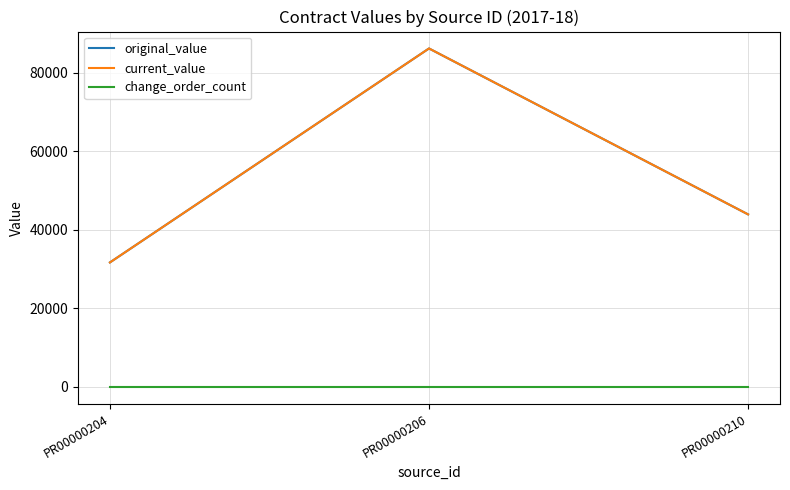

Reading left to right, what are all the values shown in this chart?

original_value: PR00000204=31674.3	PR00000206=86220.0	PR00000210=43920.0
current_value: PR00000204=31674.3	PR00000206=86220.0	PR00000210=43920.0
change_order_count: PR00000204=0.0	PR00000206=0.0	PR00000210=0.0